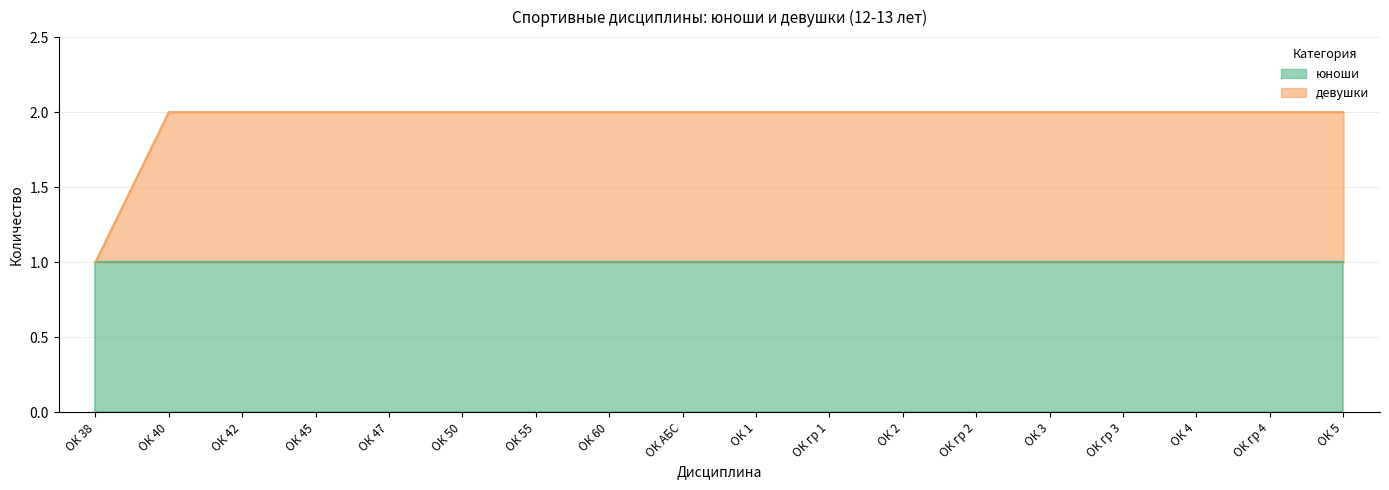

Where is the data nearest to the value 1?

ОК 38